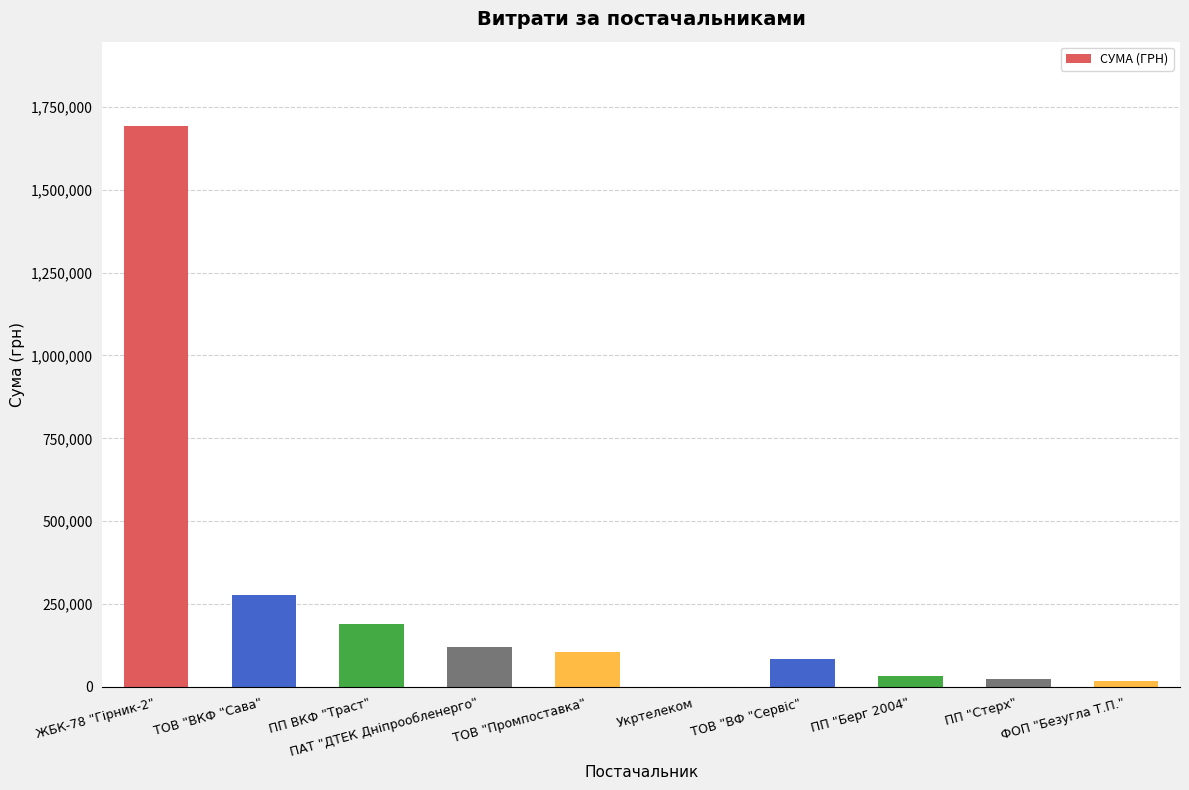

Which category has the highest value across all series?

ЖБК-78 "Гірник-2"